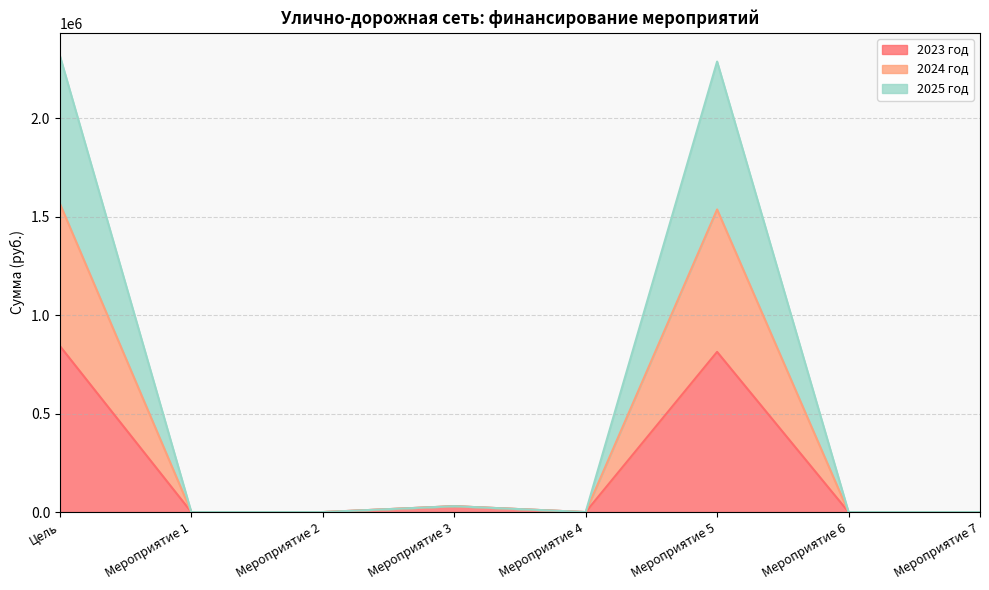

What is the total value across all series at Мероприятие 5?

2289257.9